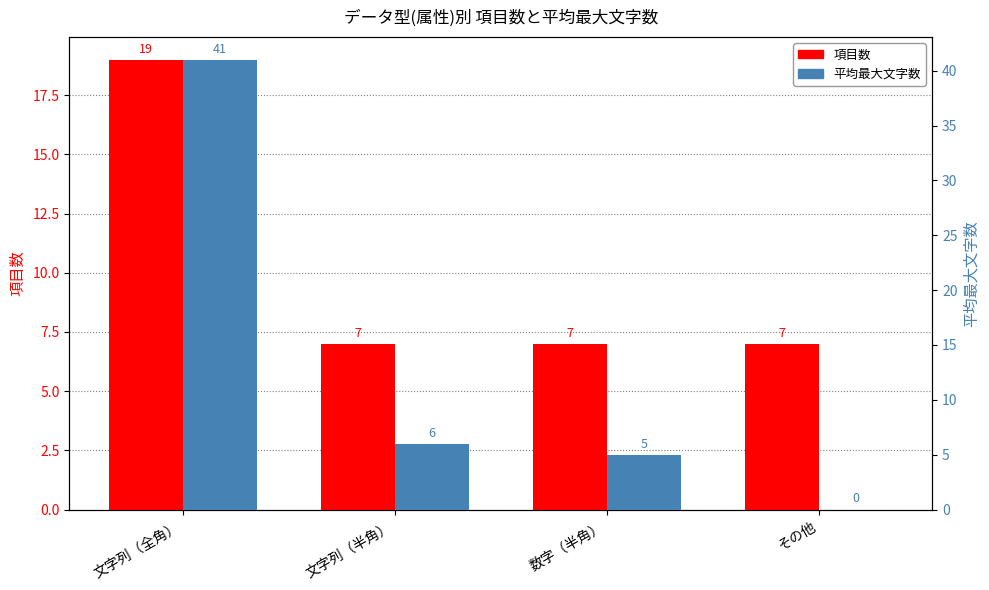

Reading right to left, extract all data points from this chart.

項目数: その他=7	数字（半角）=7	文字列（半角）=7	文字列（全角）=19
平均最大文字数: その他=0	数字（半角）=5	文字列（半角）=6	文字列（全角）=41